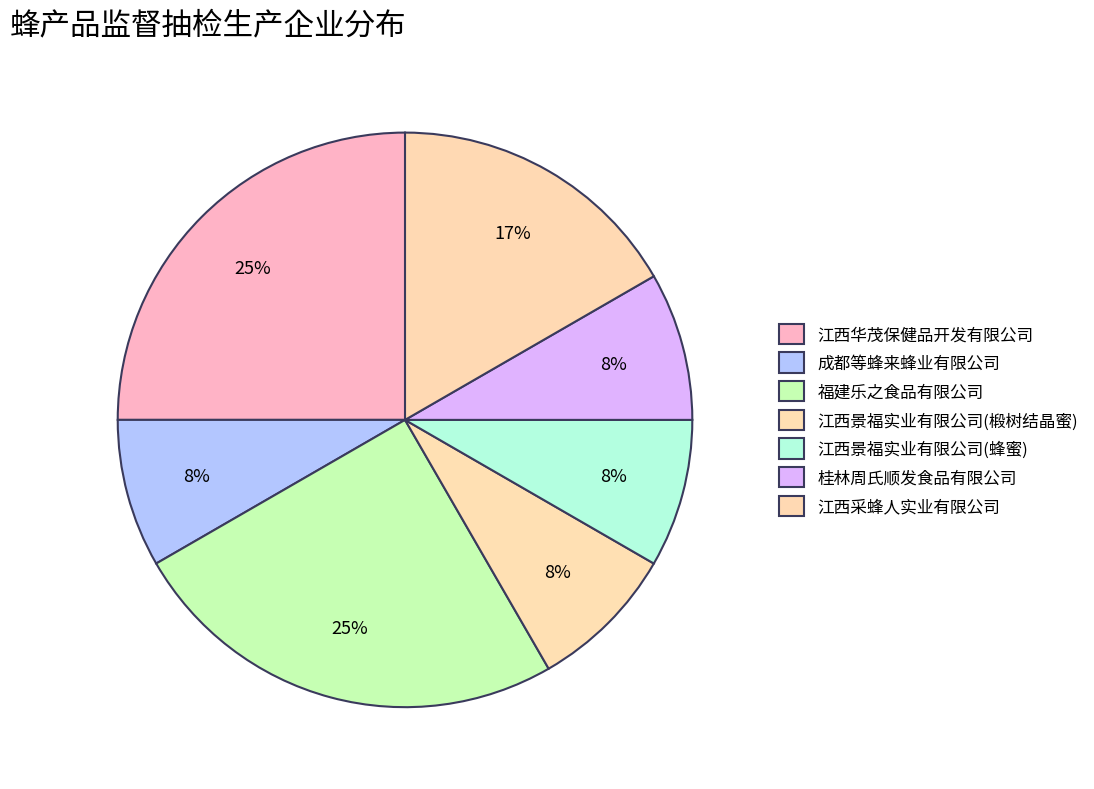

Between 江西华茂保健品开发有限公司 and 江西采蜂人实业有限公司, which is larger?

江西华茂保健品开发有限公司